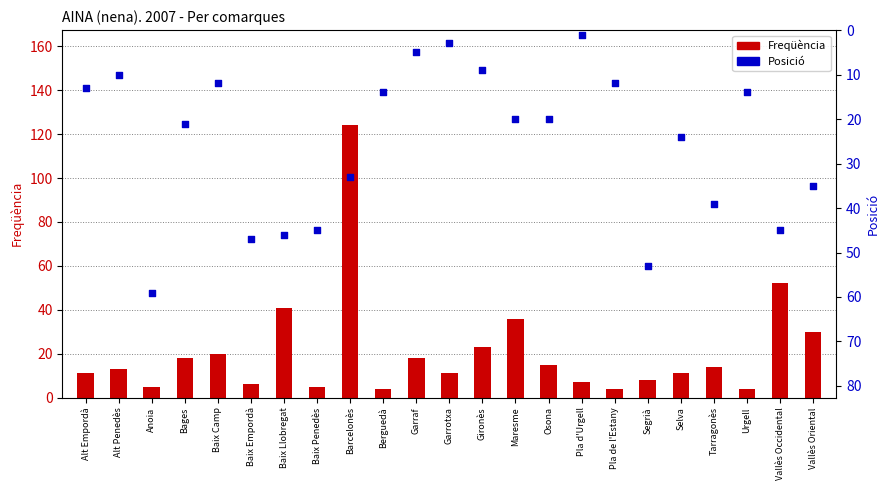

Which series contains the lowest Y value?

Posició